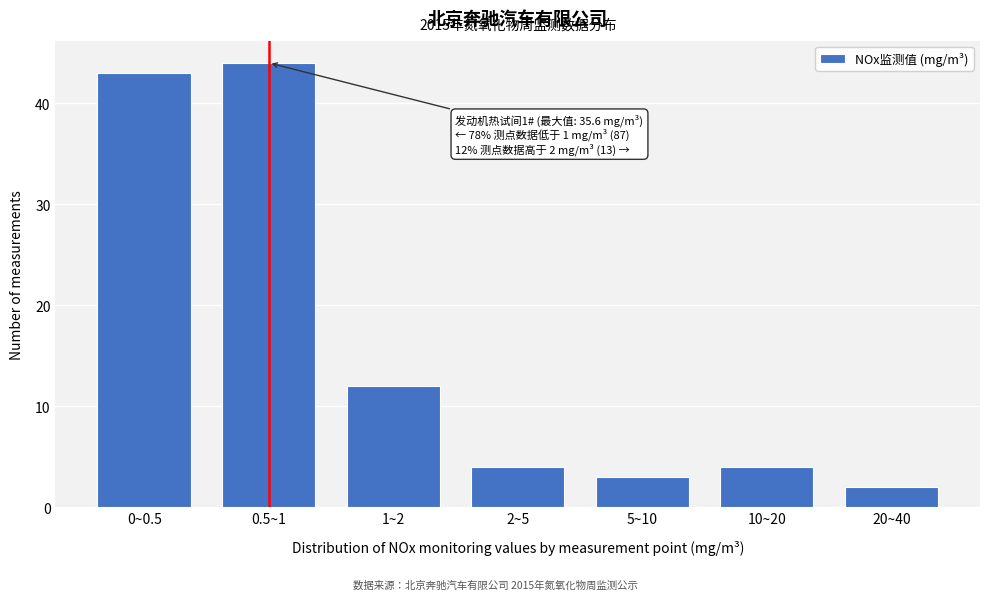

Reading left to right, transcribe all the data shown in this chart.

43	44	12	4	3	4	2